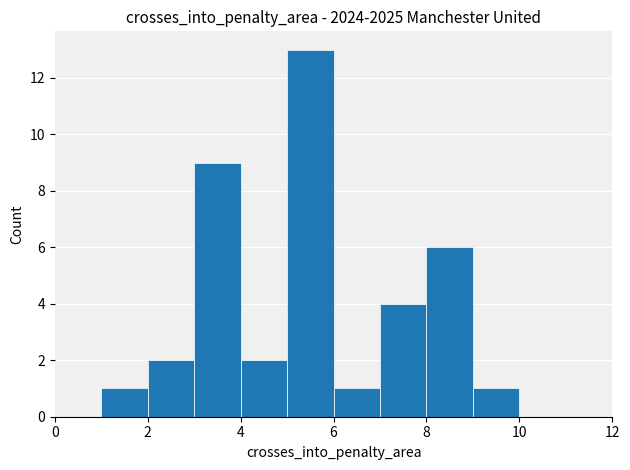

Reading left to right, transcribe this chart: for each bar, give the range it covers on the x-axis and its height. The values are not printed on the chart, so give them approximately, as read against the axis.

0 to 1: 0
1 to 2: 1
2 to 3: 2
3 to 4: 9
4 to 5: 2
5 to 6: 13
6 to 7: 1
7 to 8: 4
8 to 9: 6
9 to 10: 1
10 to 11: 0
11 to 12: 0